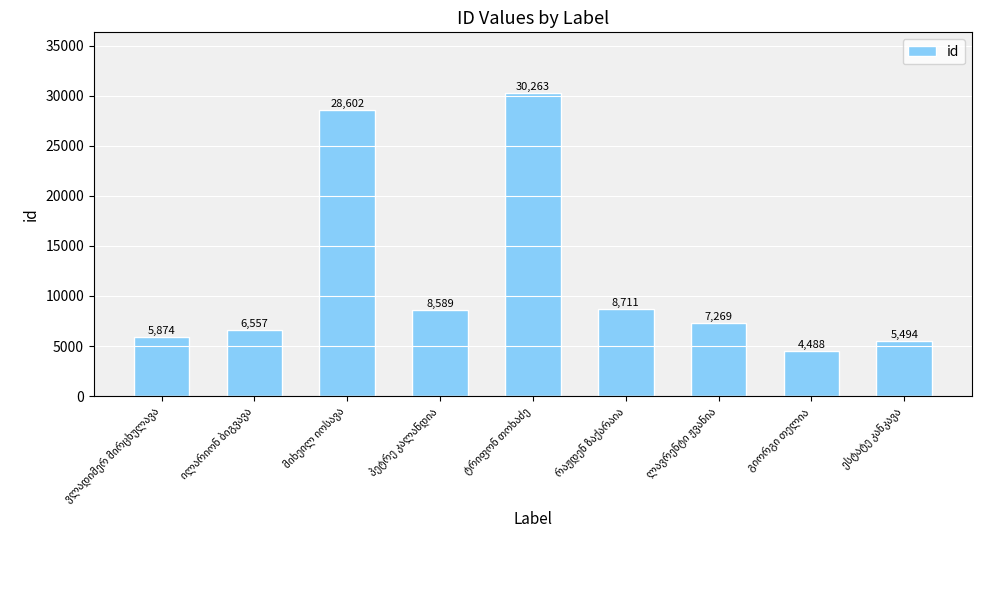

What is the greatest value displayed?

30263